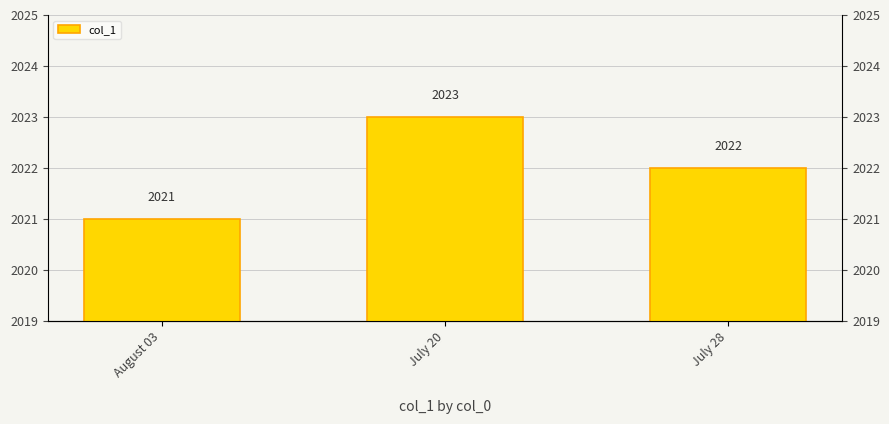

Does the chart contain stacked bars?

No